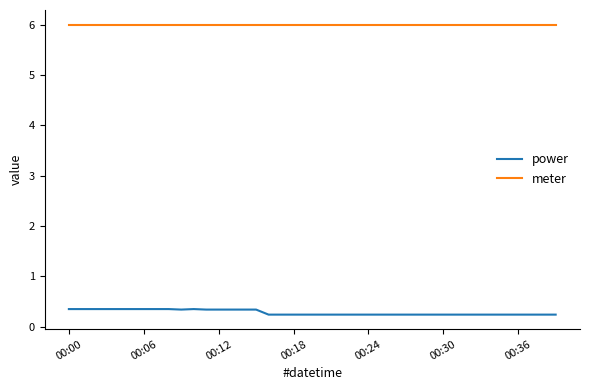

Which series has the largest total across all categories?

meter